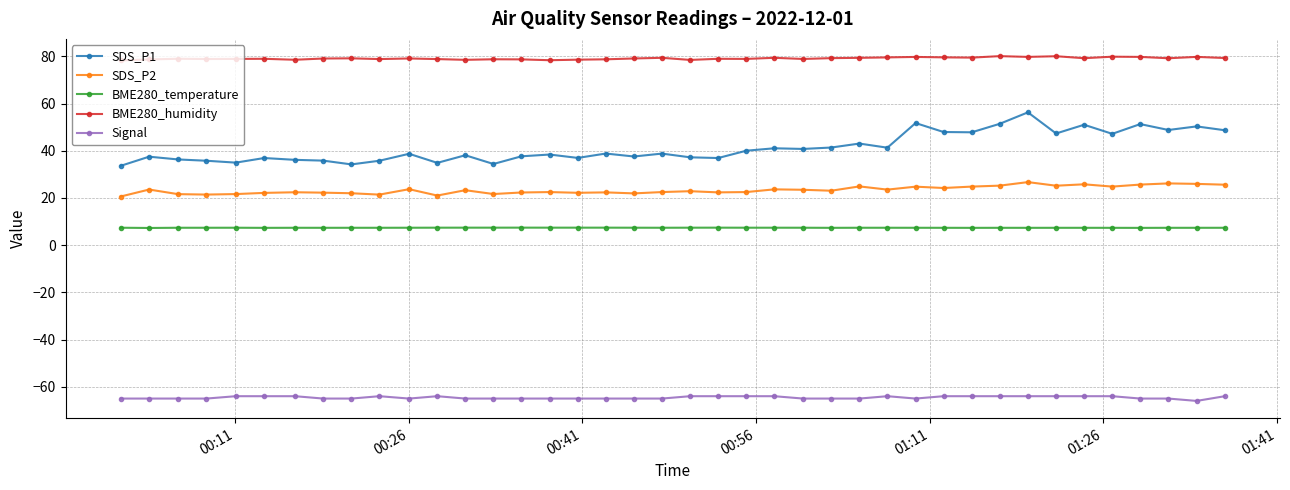

List the series in order of their peak value, lowest first.

Signal, BME280_temperature, SDS_P2, SDS_P1, BME280_humidity